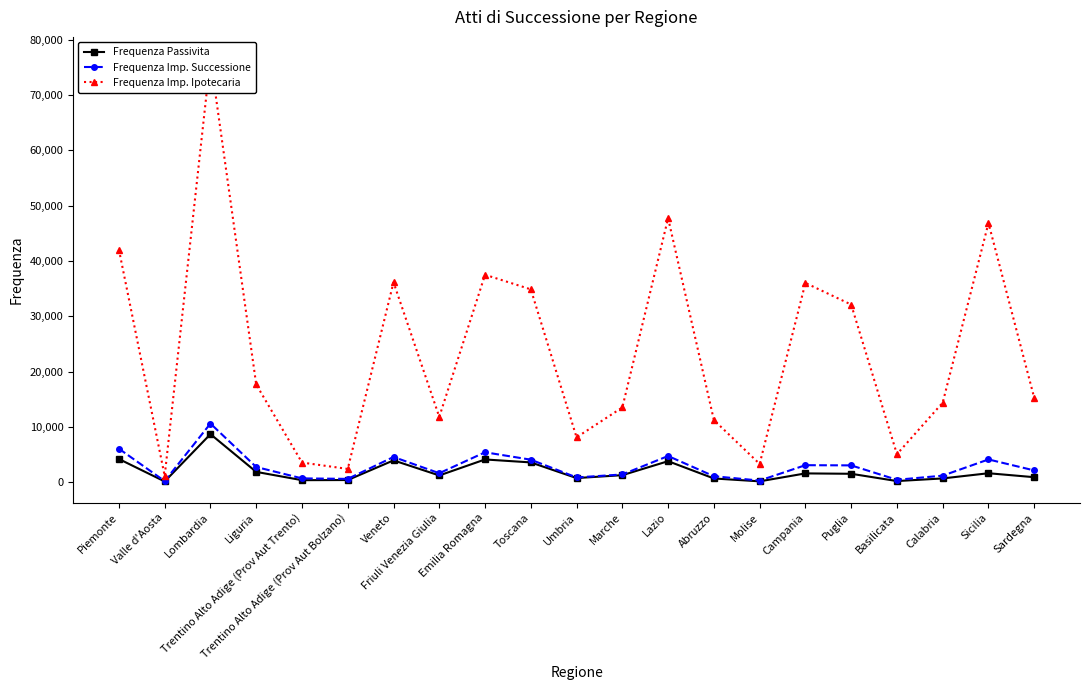

At which label is Frequenza Imp. Successione closest to 5390?

Emilia Romagna